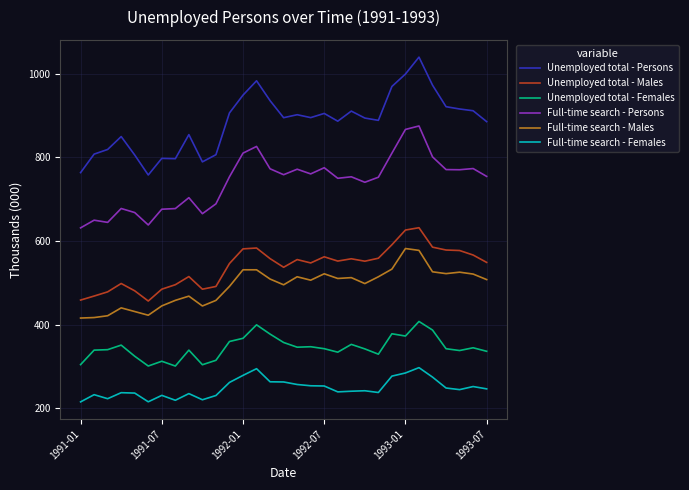

What is the greatest value displayed?

1039.3